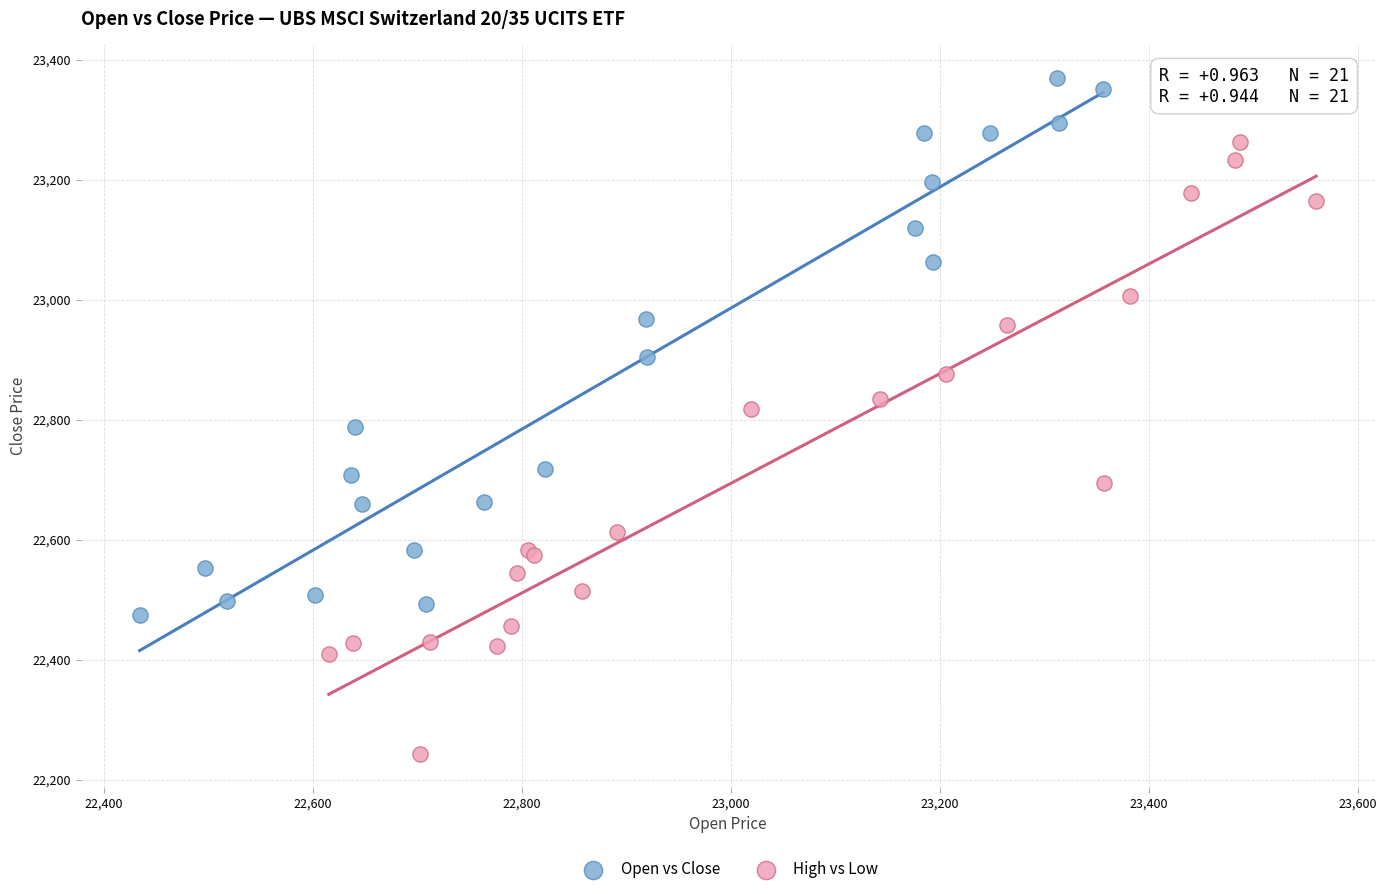

Which series reaches the minimum Y coordinate?

High vs Low